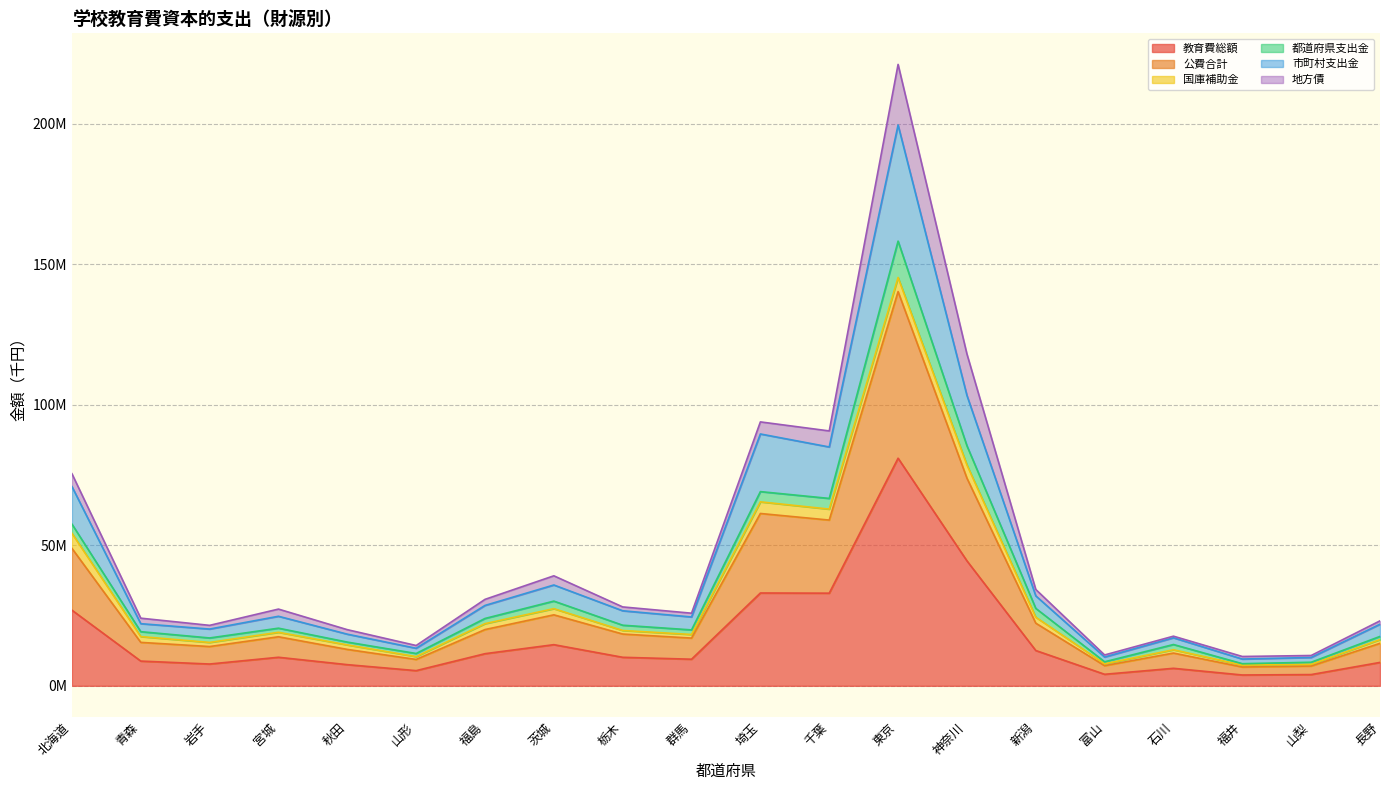

True or false: 公費合計 and 市町村支出金 intersect in this chart.

False